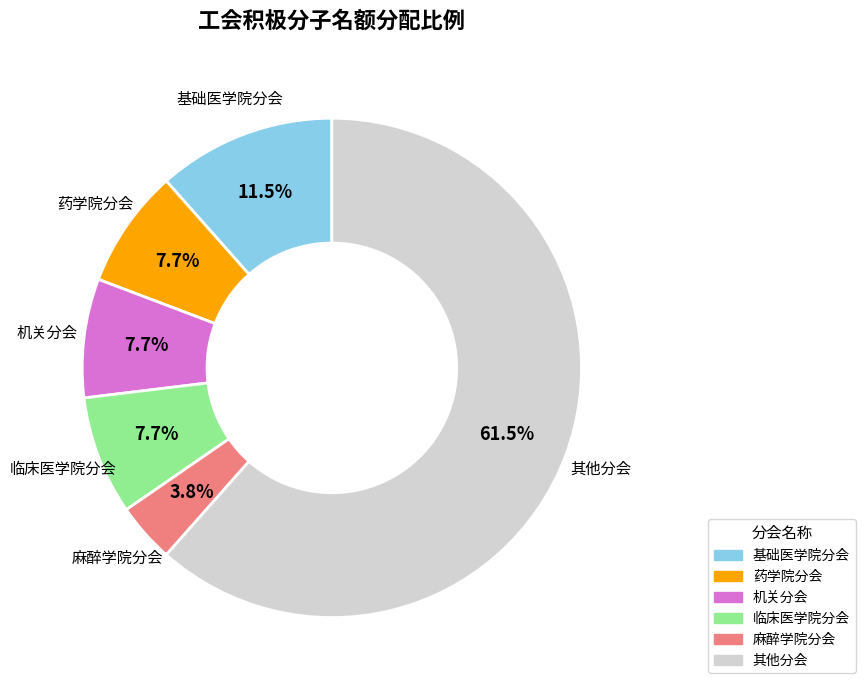

Does any single category account for the majority?

Yes